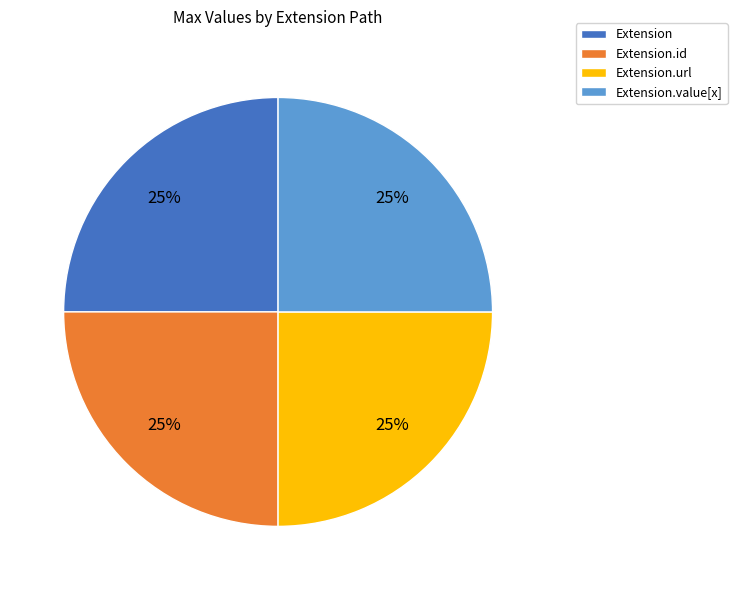

To the nearest percent, what percentage of the pie is Extension.url?

25%